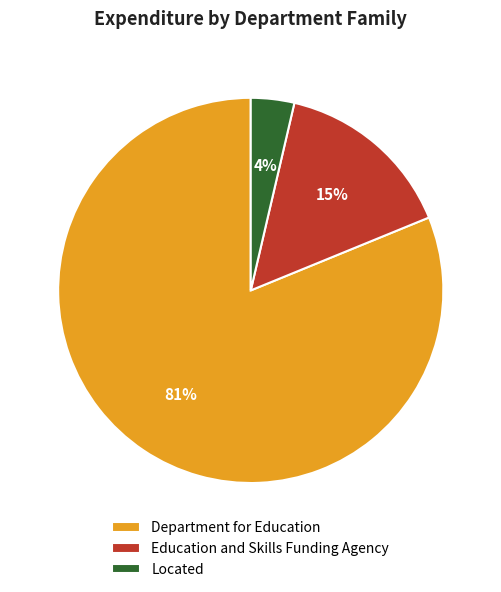

Which slice is the smallest?

Located